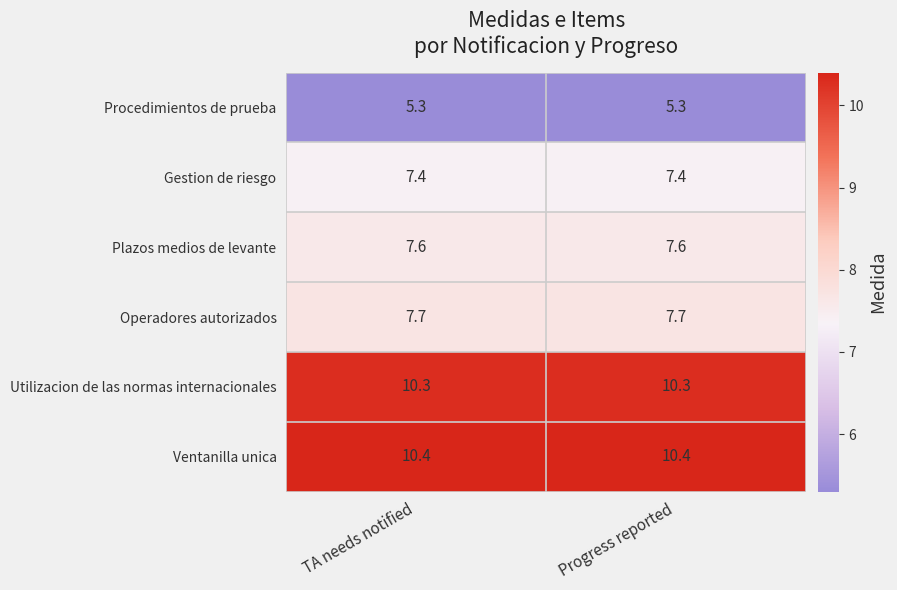

Reading left to right, list all the values displayed in this chart.

Procedimientos de prueba: 5.3	5.3
Gestion de riesgo: 7.4	7.4
Plazos medios de levante: 7.6	7.6
Operadores autorizados: 7.7	7.7
Utilizacion de las normas internacionales: 10.3	10.3
Ventanilla unica: 10.4	10.4